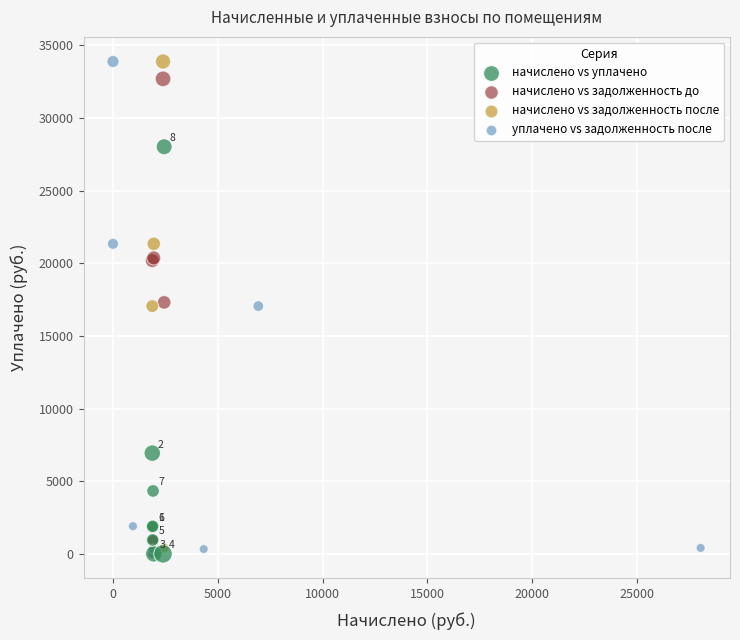

What are all the series names shown in the legend?

начислено vs уплачено, начислено vs задолженность до, начислено vs задолженность после, уплачено vs задолженность после